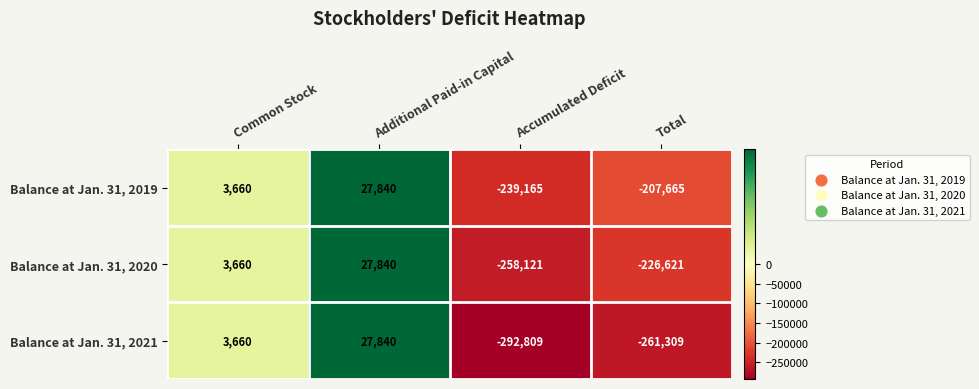

How many negative values does the Balance at Jan. 31, 2021 series have?

2